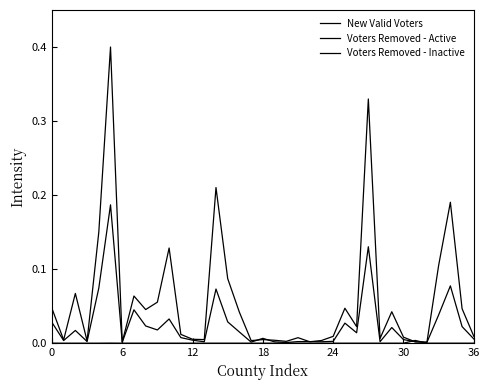

Where is the first local minimum for New Valid Voters?

6